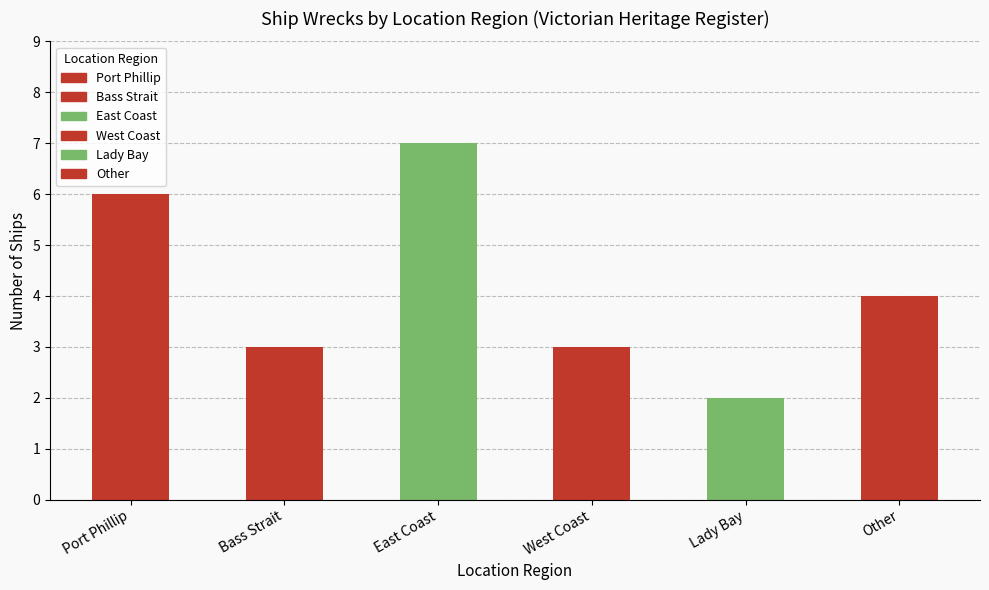

Does the chart contain any negative values?

No